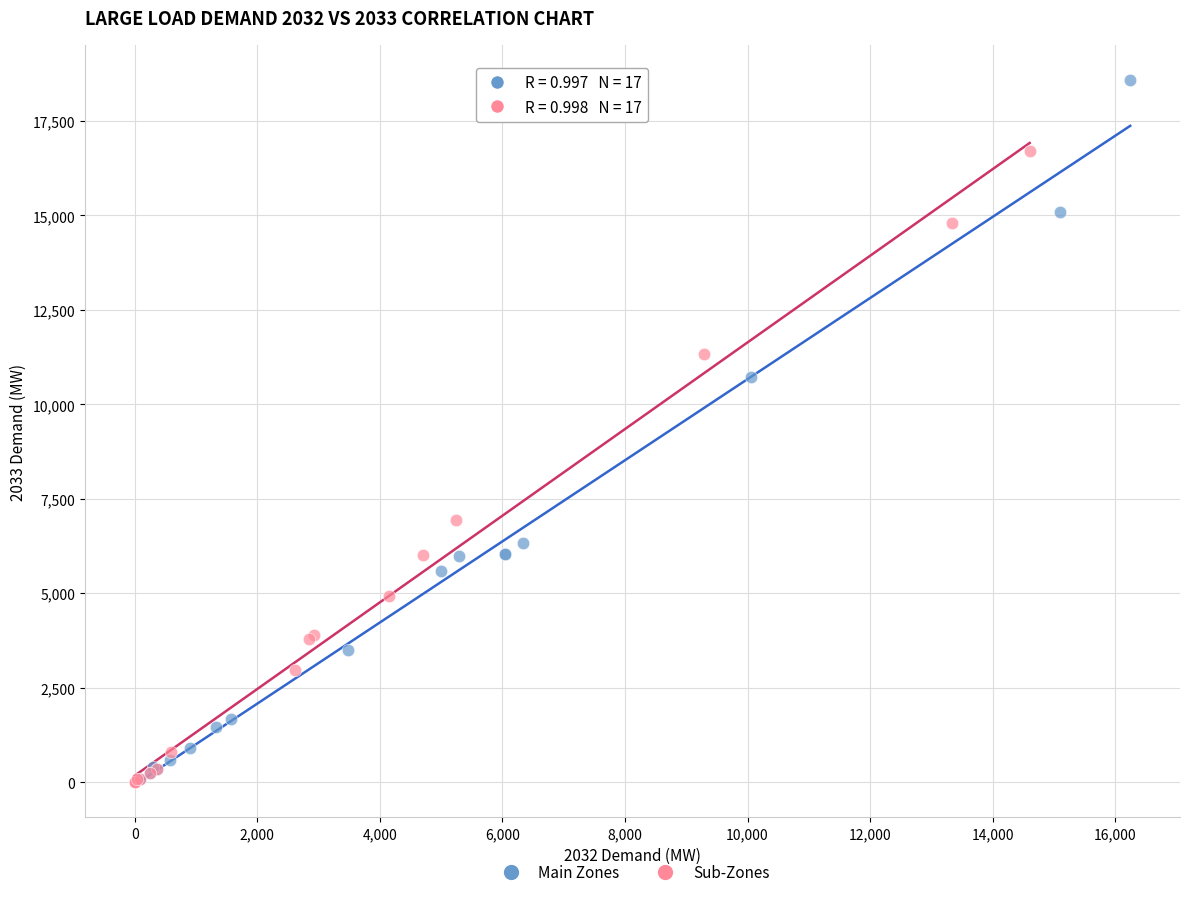

Which series contains the highest Y value?

Main Zones